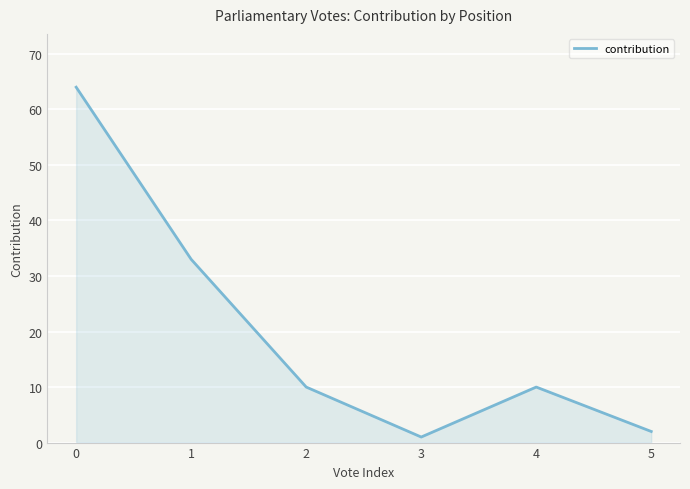

Reading left to right, what are all the values shown in this chart?

0=64	1=33	2=10	3=1	4=10	5=2